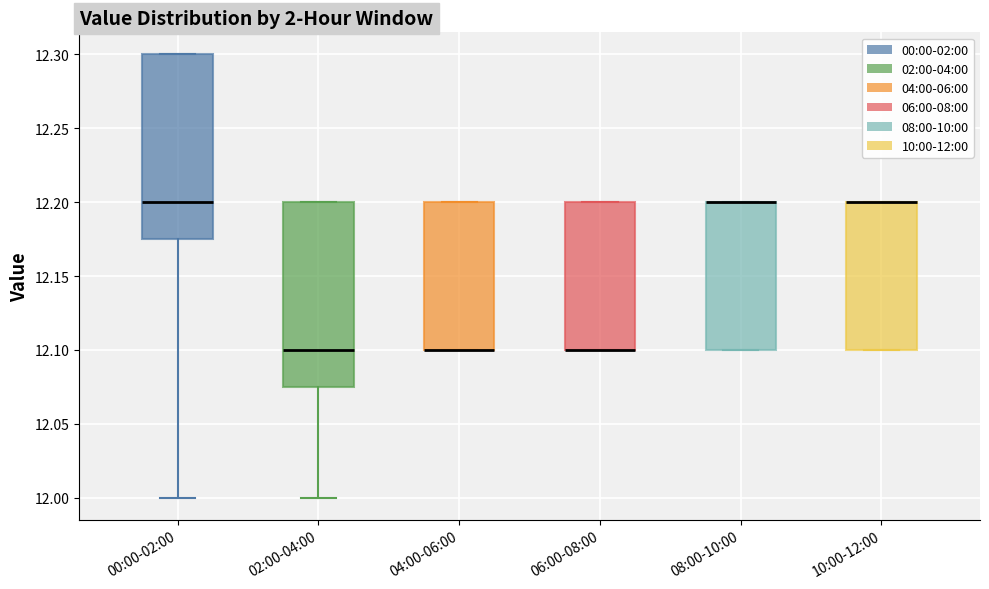

Where is the upper edge of the box for 06:00-08:00 on the y-axis? The values are not printed on the chart, so give them approximately, as read against the axis.

12.200